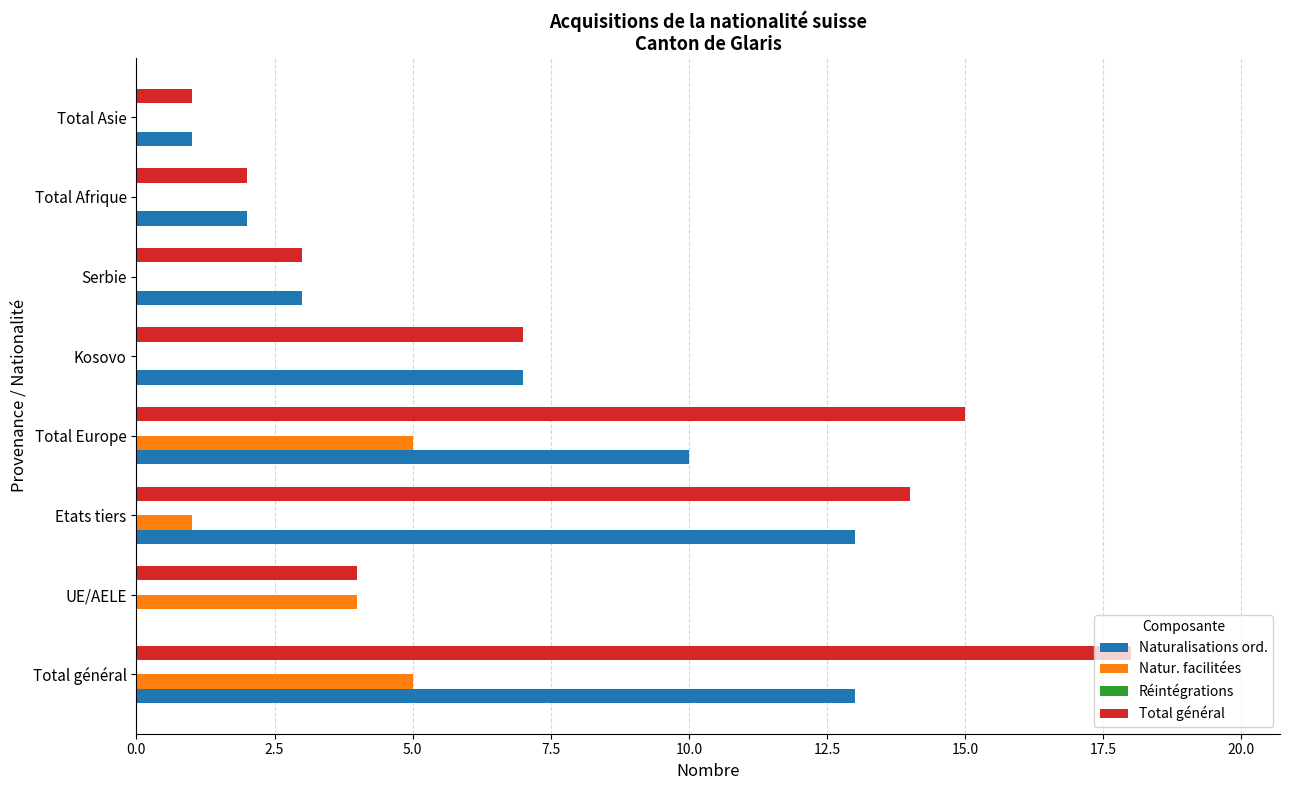

Is the value of Total général at UE/AELE greater than the value of Naturalisations ord. at Total général?

No